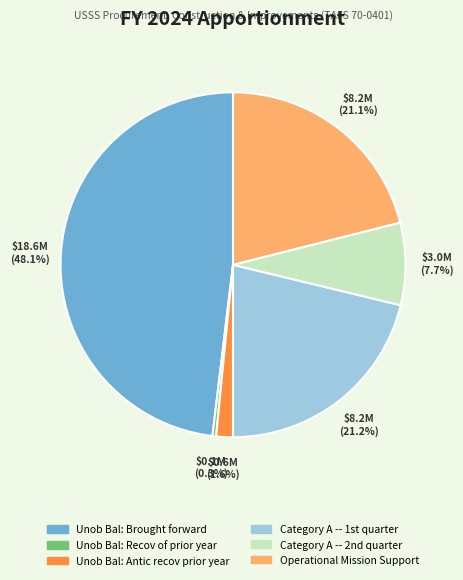

How many segments does this pie chart have?

6